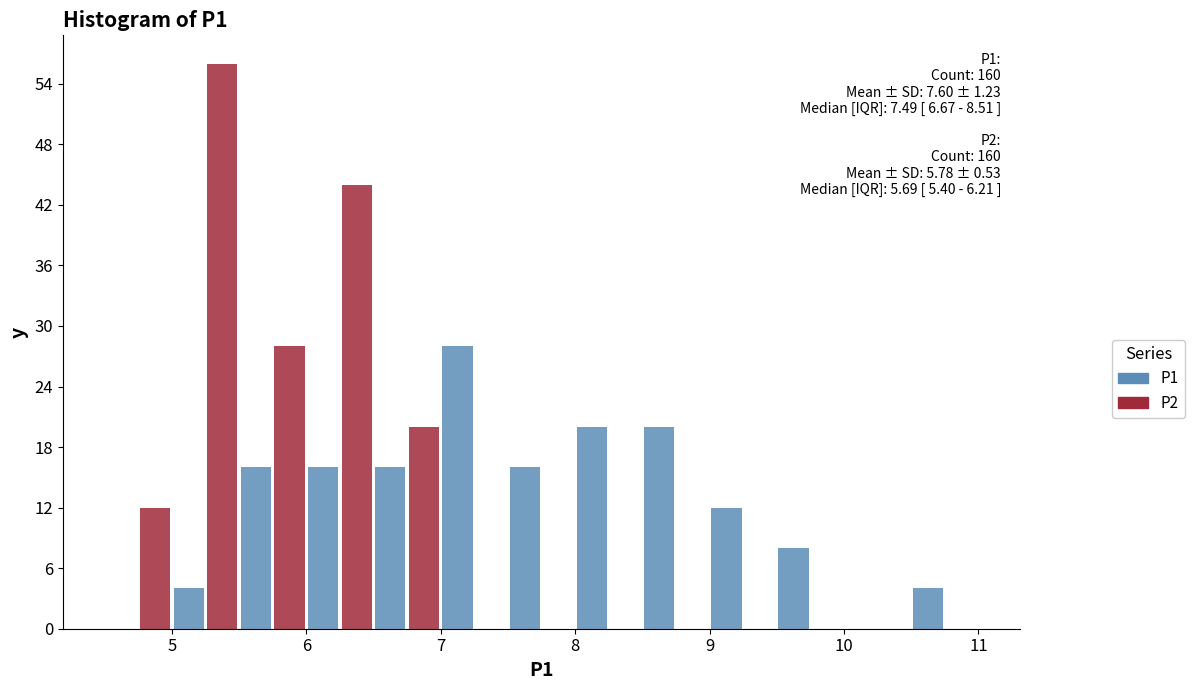

In the P2 series, which range on the x-axis has the tallest bar?

5.0 to 5.5